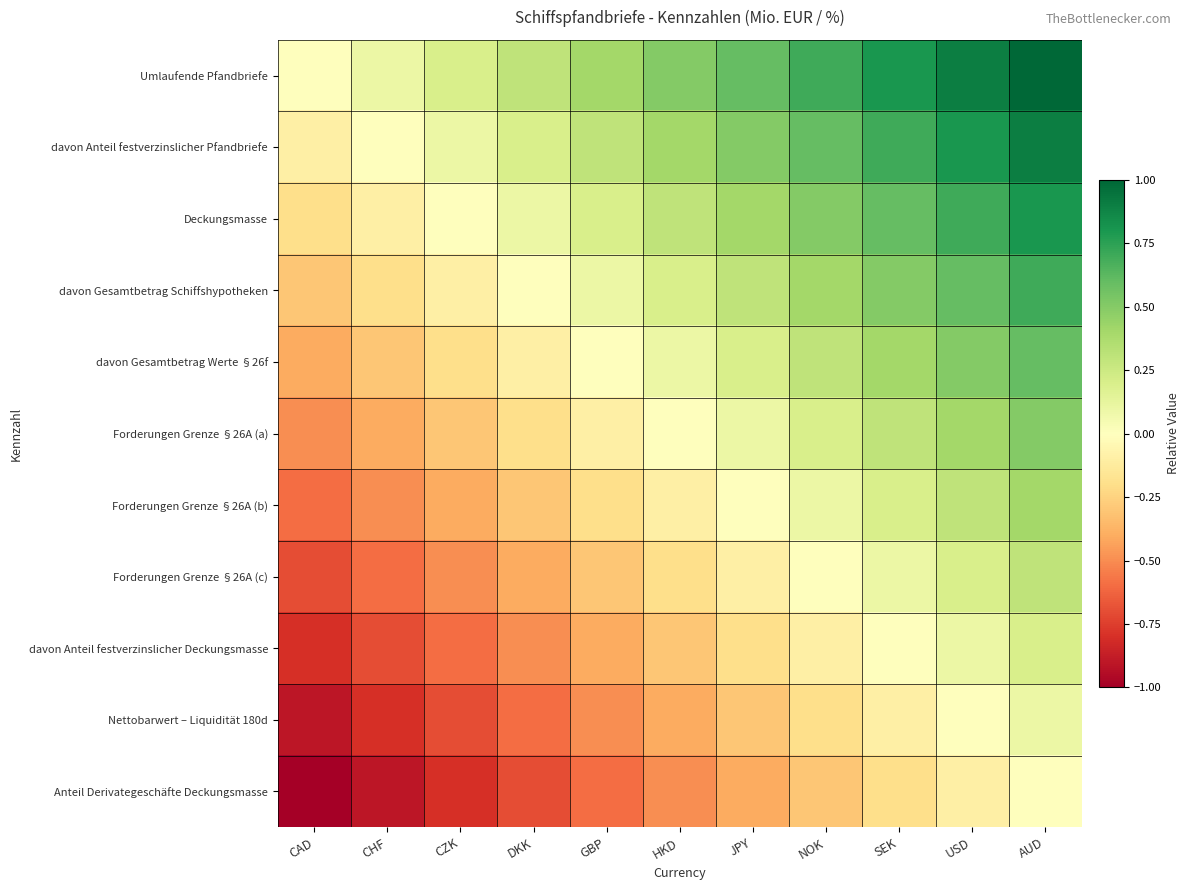

Between CAD and AUD, which is larger?

AUD